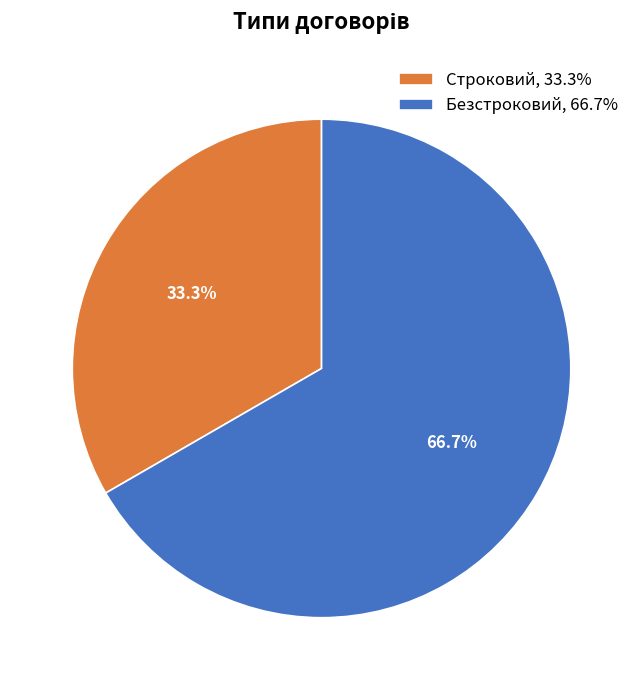

How many segments does this pie chart have?

2